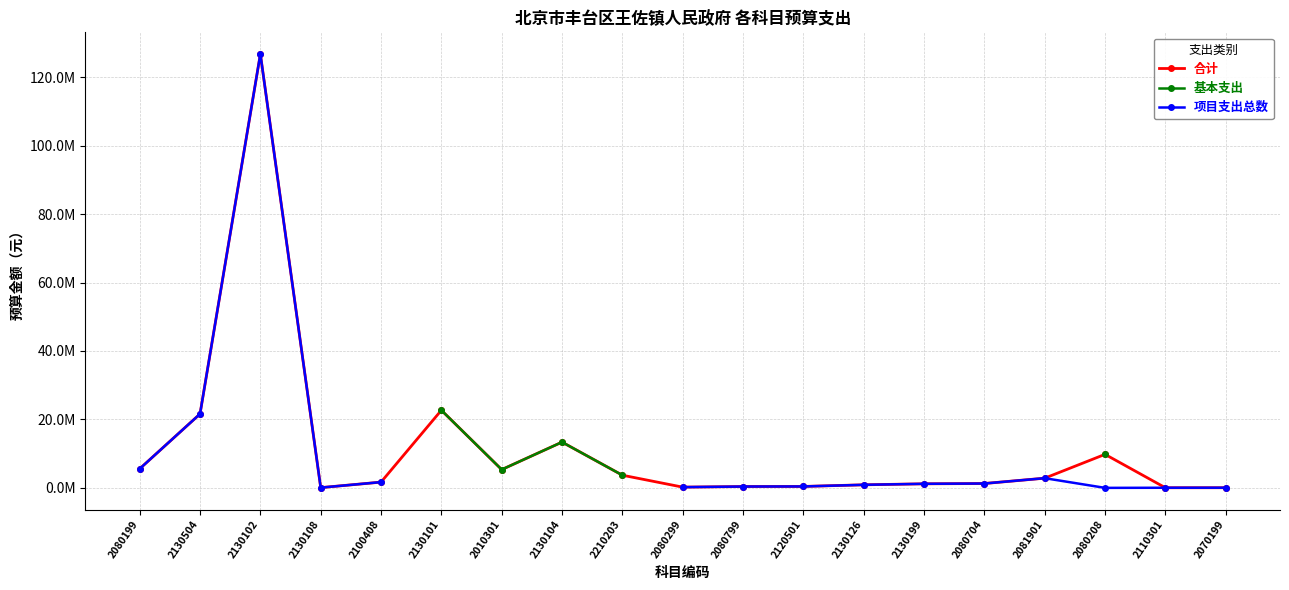

How many categories are shown in the chart?

19